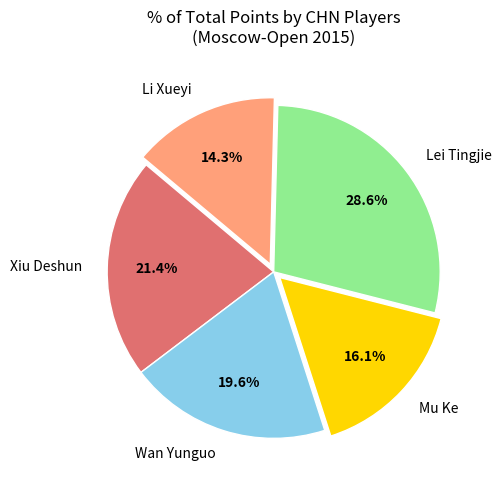

Combined, what portion of the pie is Mu Ke and Xiu Deshun?

37.5%